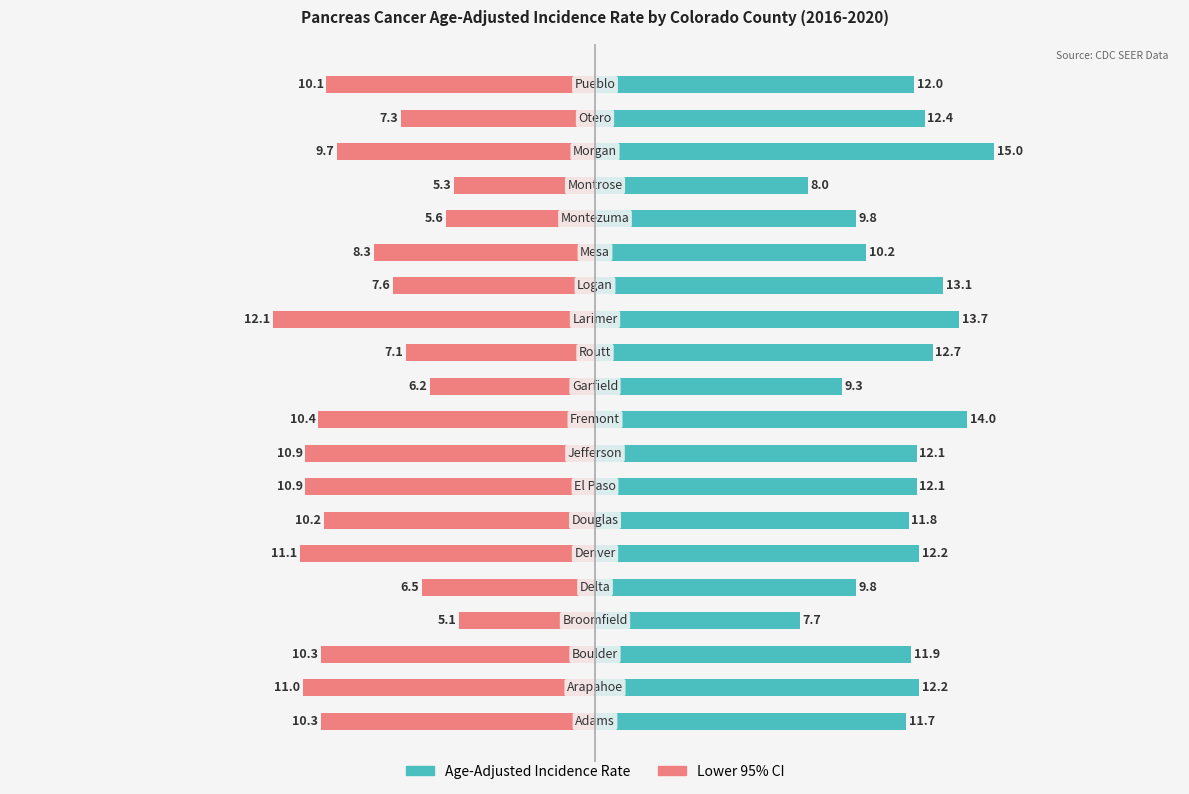

What is the difference between the Lower 95% CI values at 16 and 8?

5.6